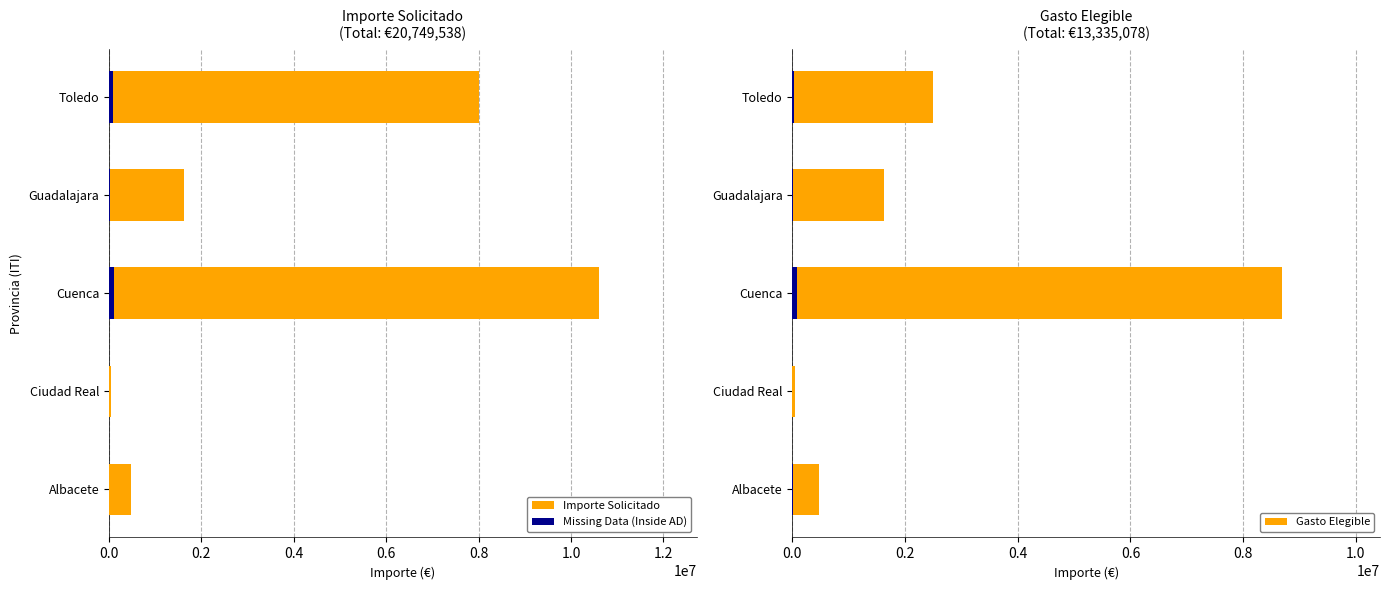

What is the minimum value shown in the chart?

456.5